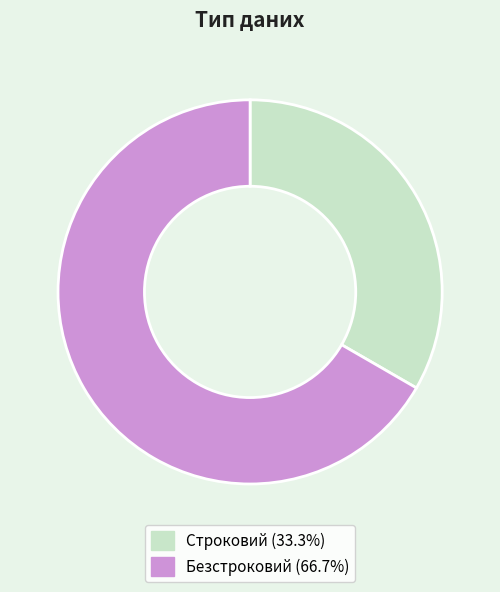

Is it true that Строковий is 24% of the pie?

False